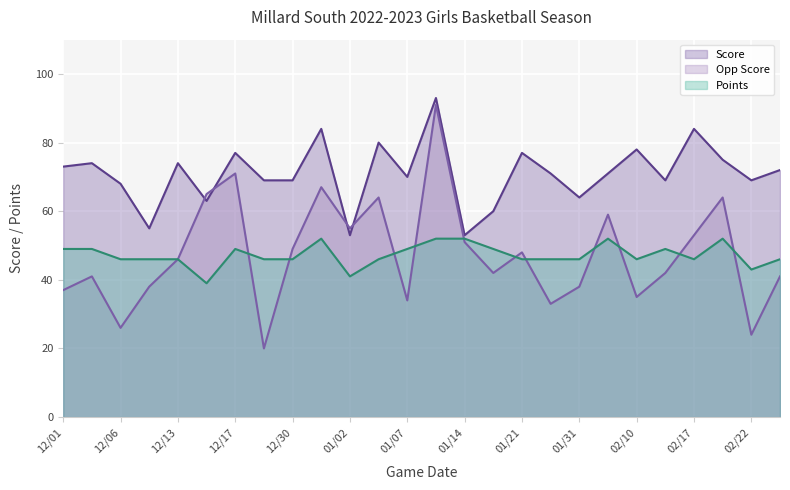

What is the sum of the Points values at 02/11 and 01/05?

95